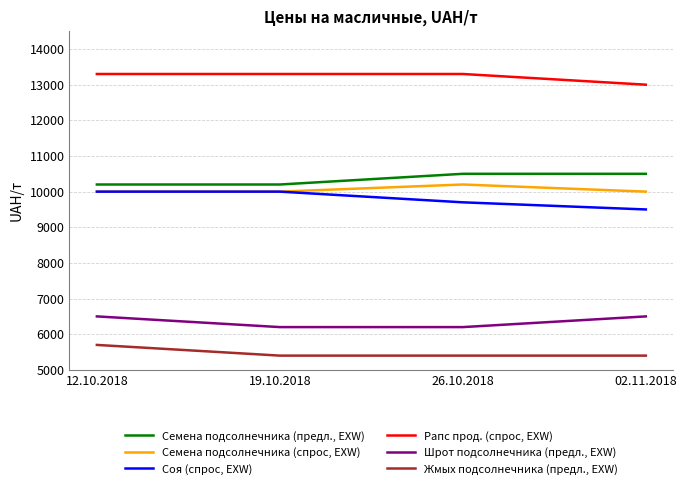

What is the average value of the Жмых подсолнечника (предл., EXW) series?

5475